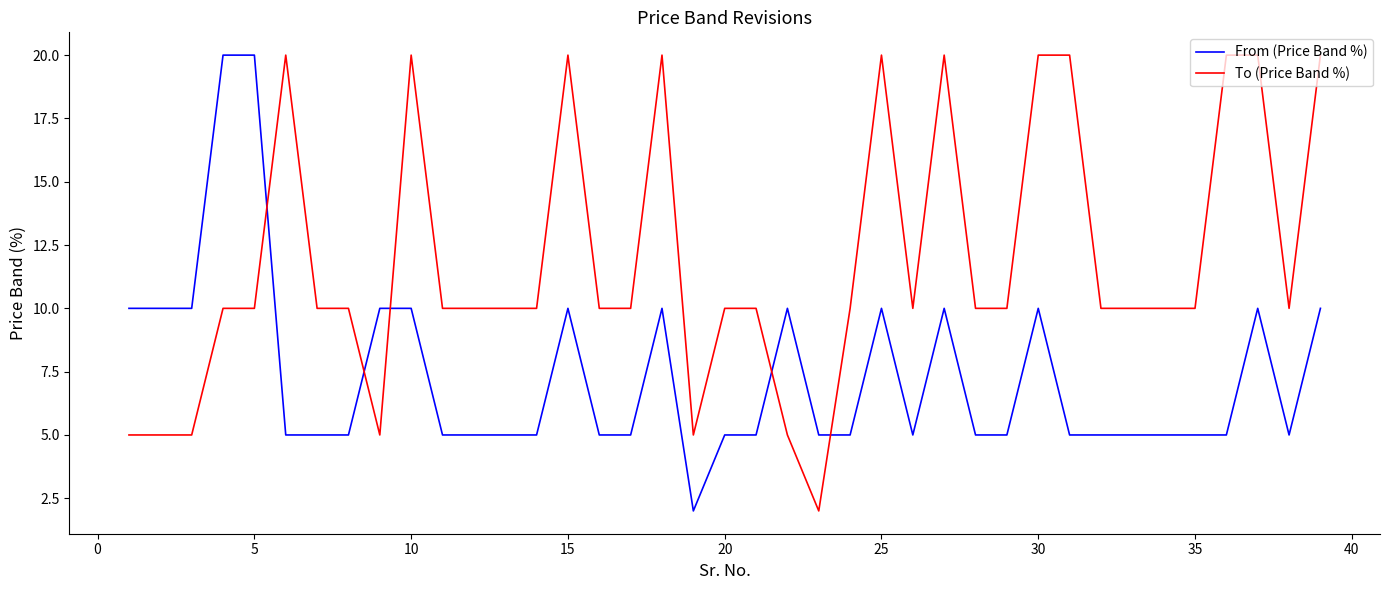

True or false: From (Price Band %) has more than 2 interior local peaks.

True